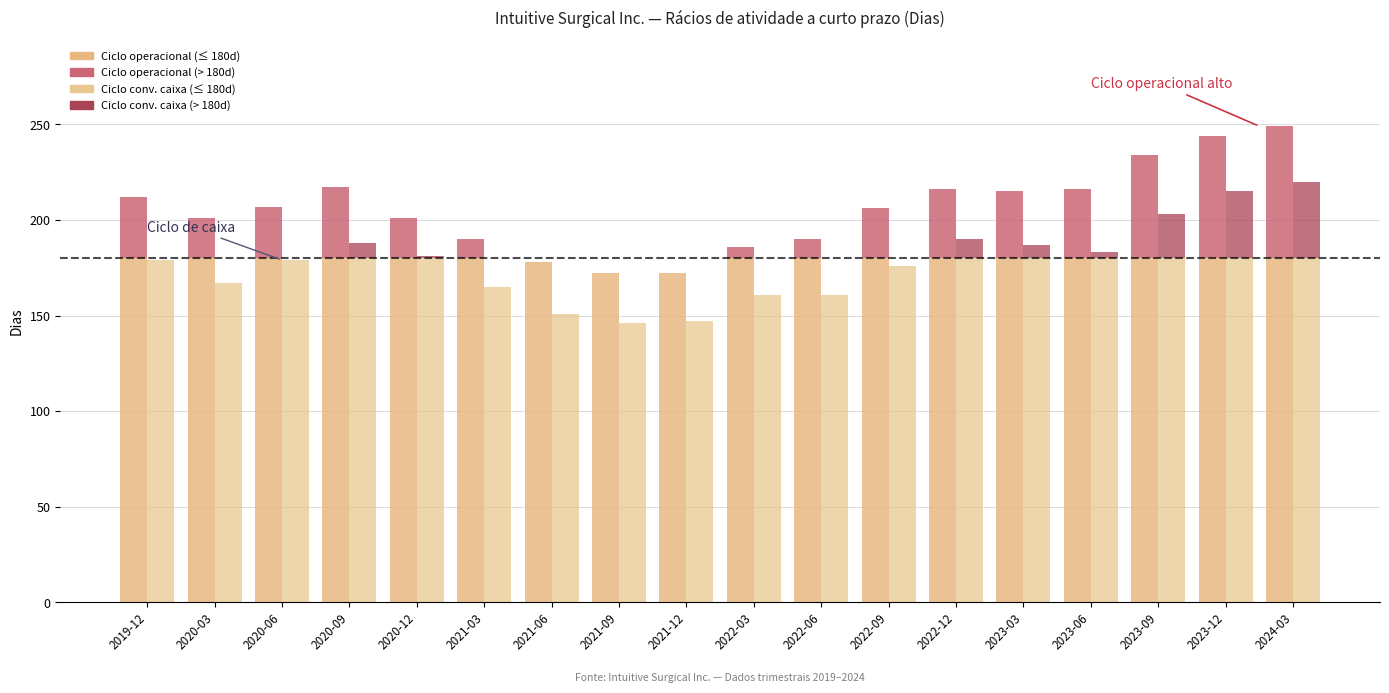

Which series has the widest spread of values?

Ciclo operacional (> limiar)